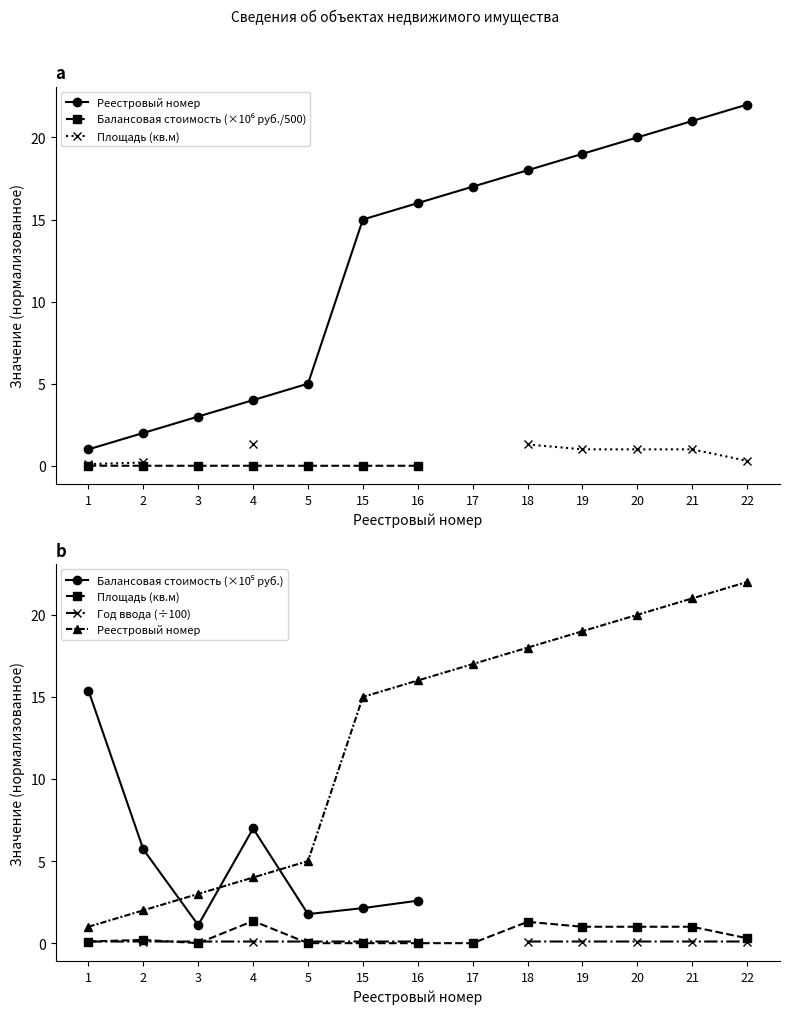

Between 21 and 16, which is larger?

21